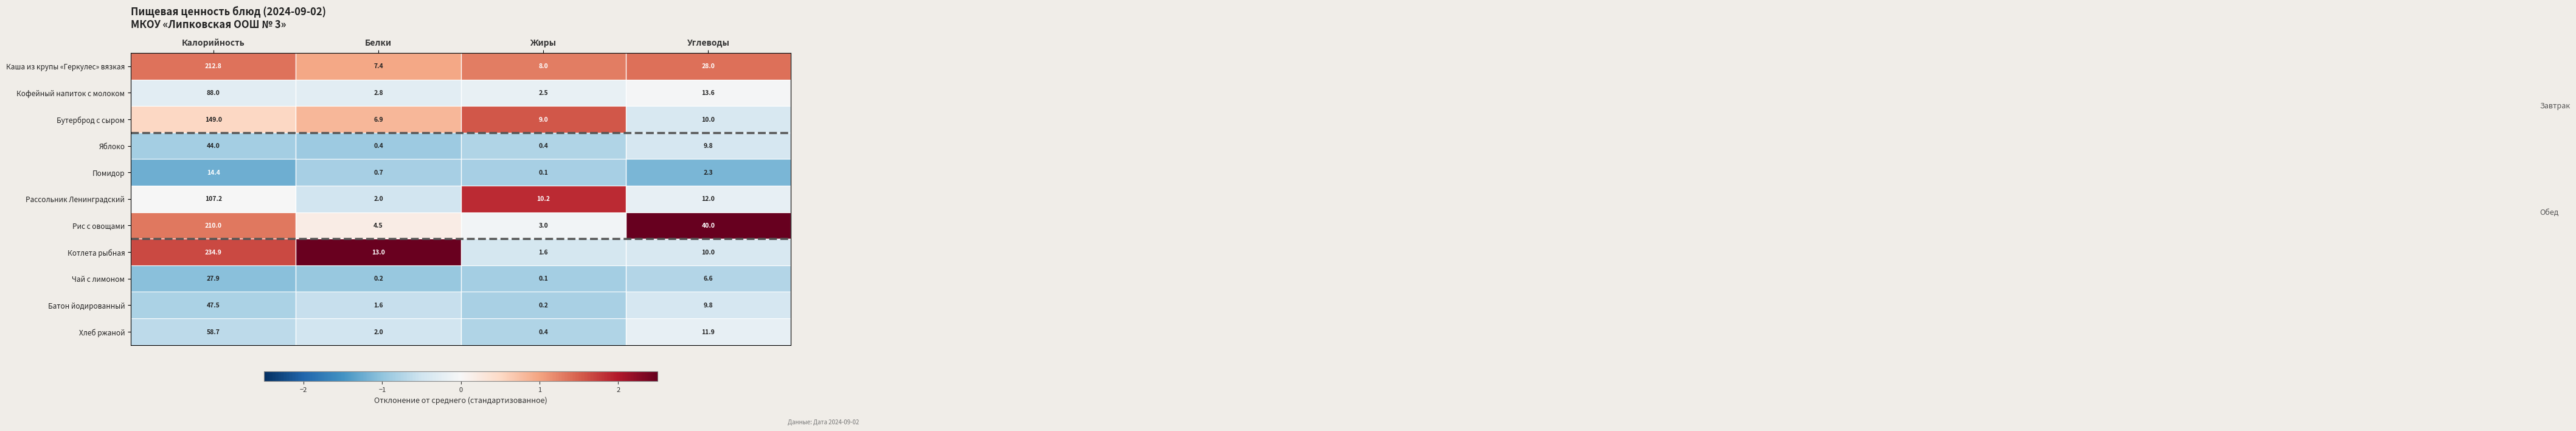

Count the number of data series in this chart.

11